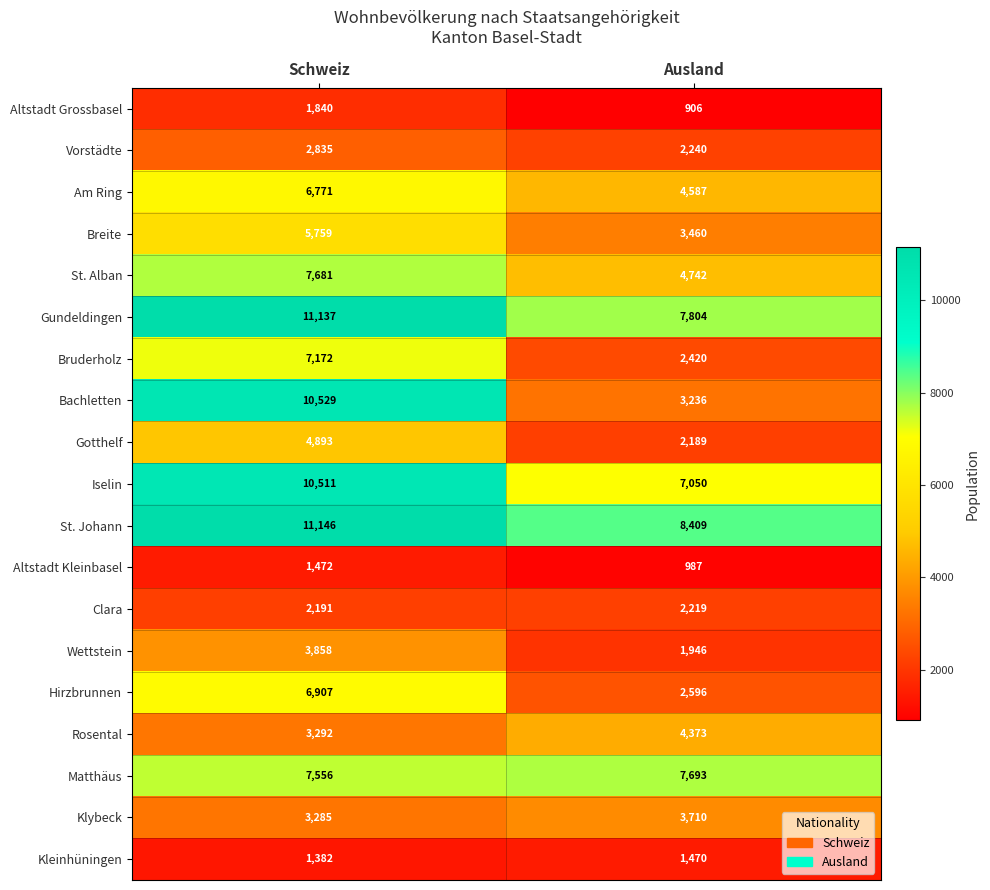

Rank the series by their maximum value, from highest to lowest.

St. Johann, Gundeldingen, Bachletten, Iselin, Matthäus, St. Alban, Bruderholz, Hirzbrunnen, Am Ring, Breite, Gotthelf, Rosental, Wettstein, Klybeck, Vorstädte, Clara, Altstadt Grossbasel, Altstadt Kleinbasel, Kleinhüningen